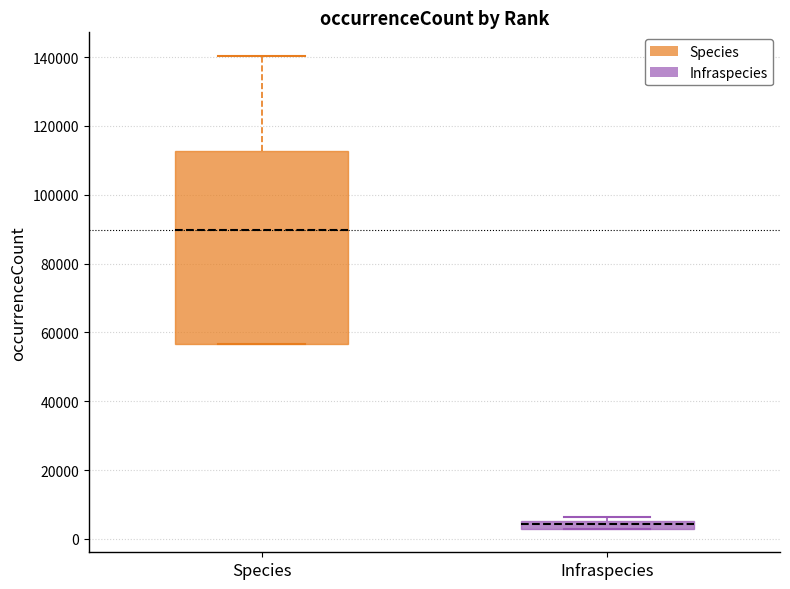

Where does the median line of the box for Infraspecies sit on the y-axis? The values are not printed on the chart, so give them approximately, as read against the axis.

4000